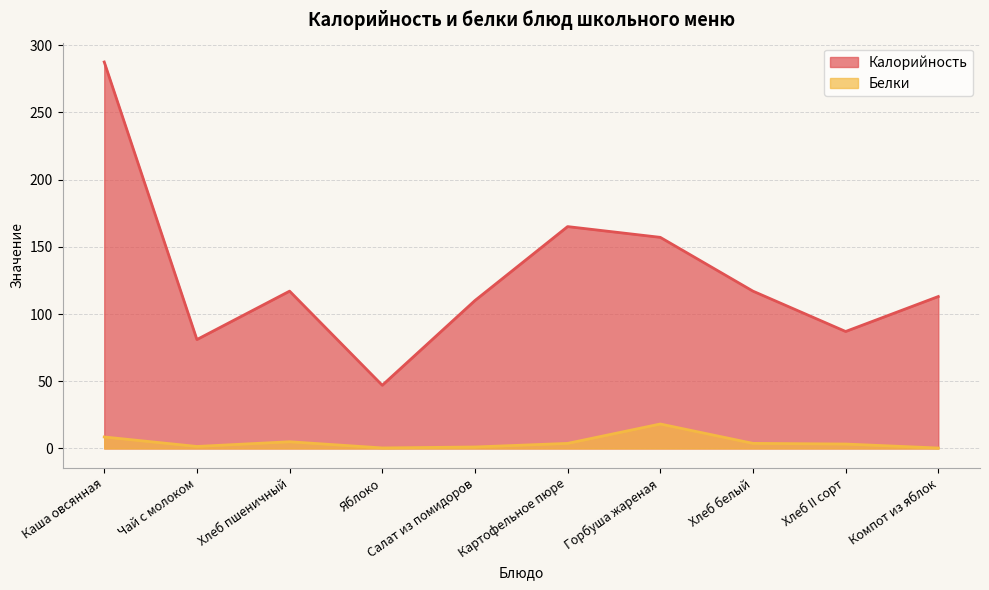

Is it true that Калорийность equals 65.3 at Хлеб пшеничный?

False